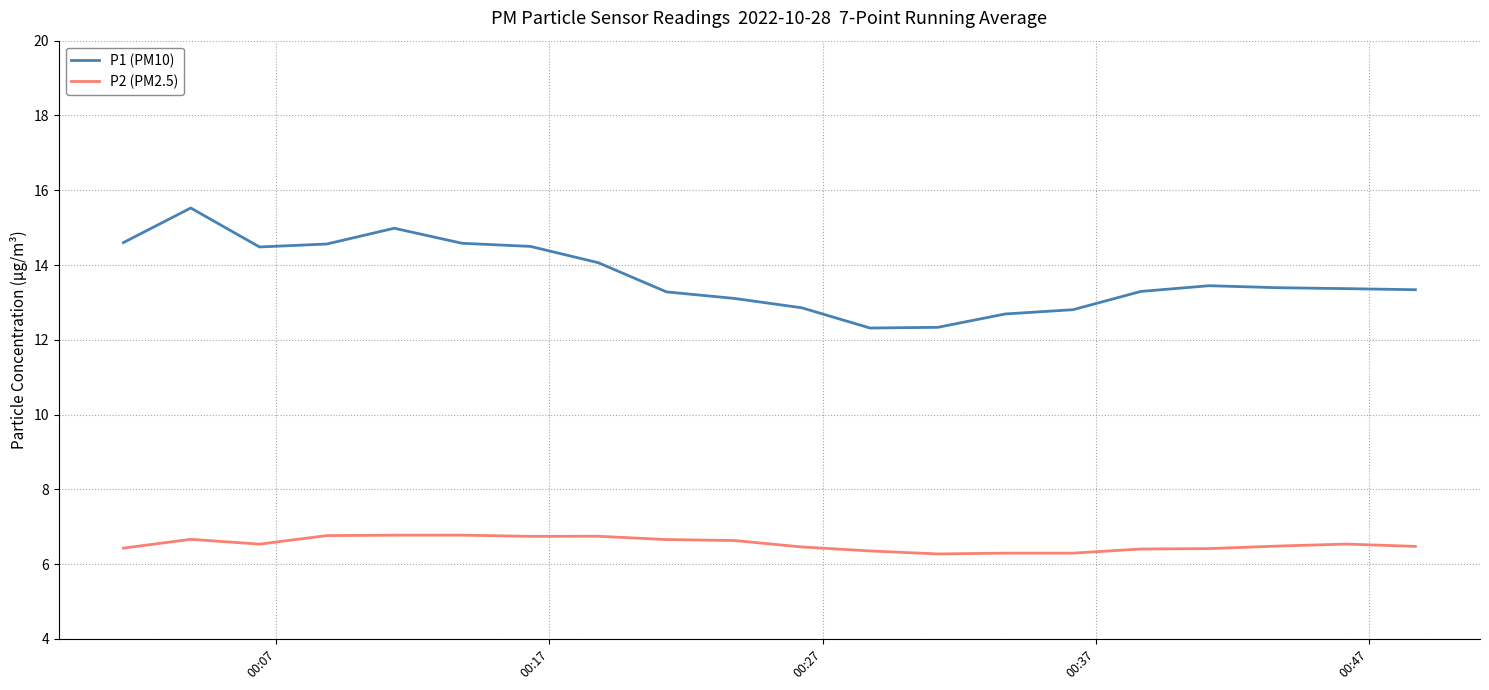

Which series has the widest spread of values?

P1 (PM10)